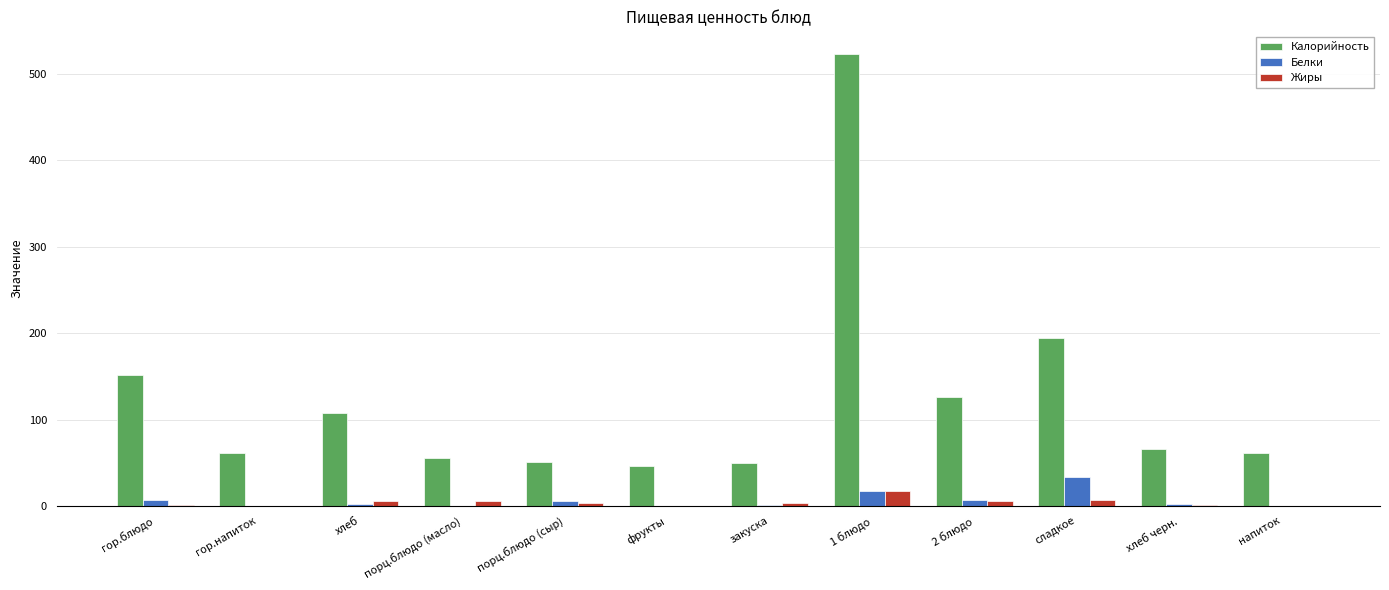

Which series changed the most between порц.блюдо (сыр) and 1 блюдо?

Калорийность